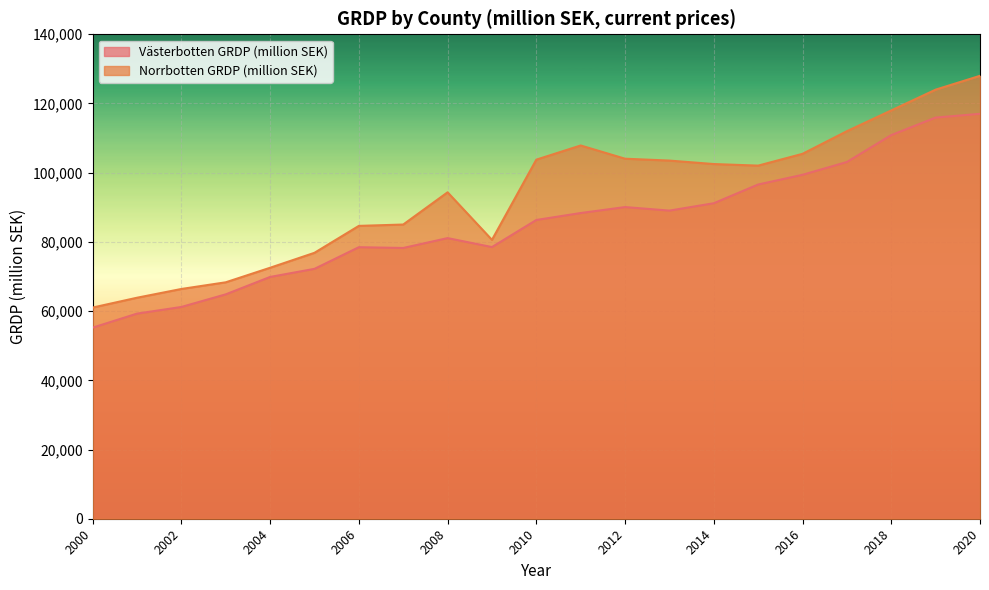

Rank the series at 2018 from lowest to highest value.

Västerbotten GRDP (million SEK), Norrbotten GRDP (million SEK)